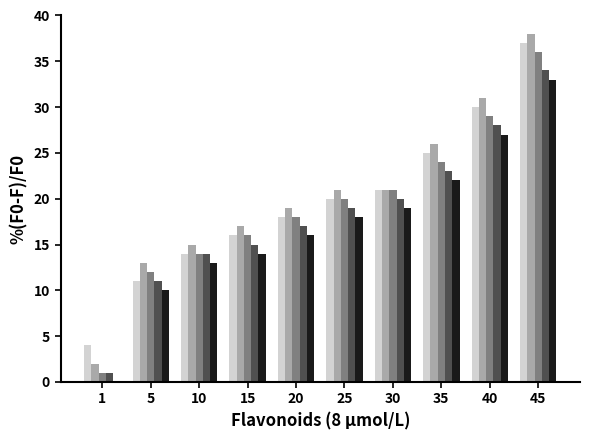

Which label corresponds to the largest value in the chart?

45